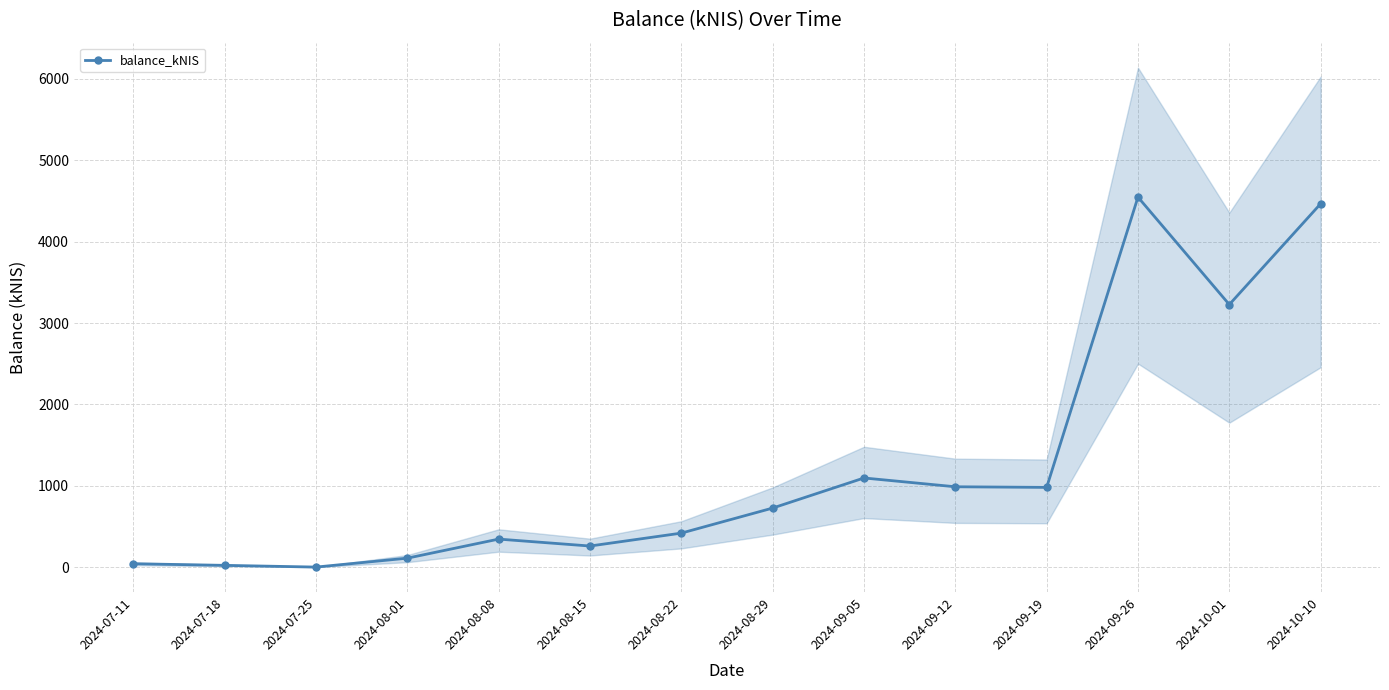

List the labels in order of value, smallest first.

2024-07-25, 2024-07-18, 2024-07-11, 2024-08-01, 2024-08-15, 2024-08-08, 2024-08-22, 2024-08-29, 2024-09-19, 2024-09-12, 2024-09-05, 2024-10-01, 2024-10-10, 2024-09-26